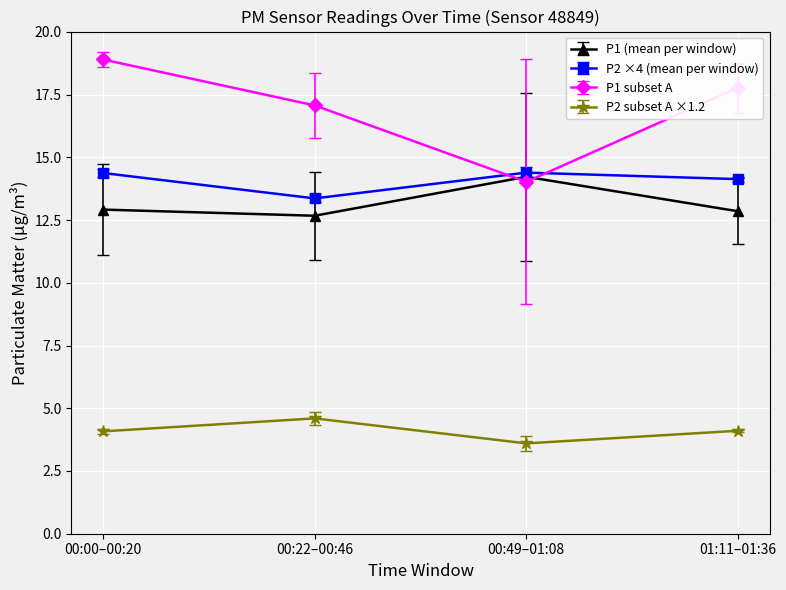

Is the value of P2 subset A ×1.2 at 00:00–00:20 greater than the value of P2 ×4 (mean per window) at 01:11–01:36?

No